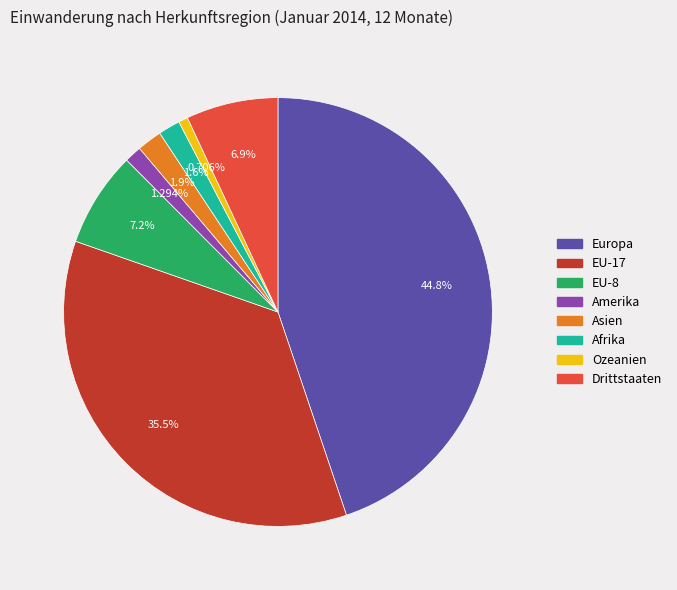

Count the number of slices in the pie.

8